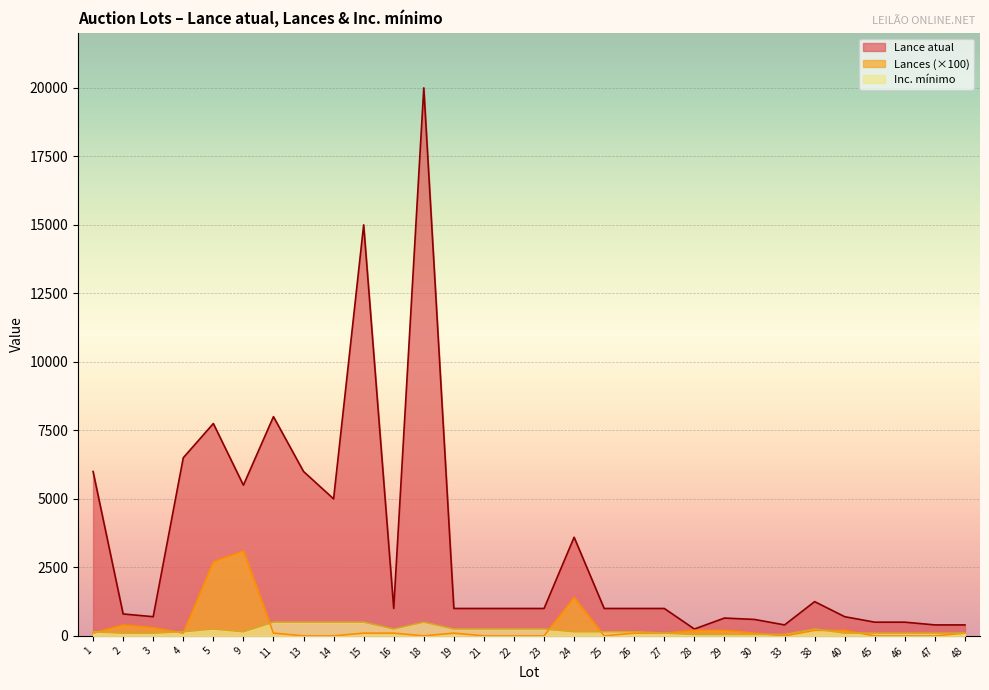

What is the spread (max minus min) of values at 18?

20000